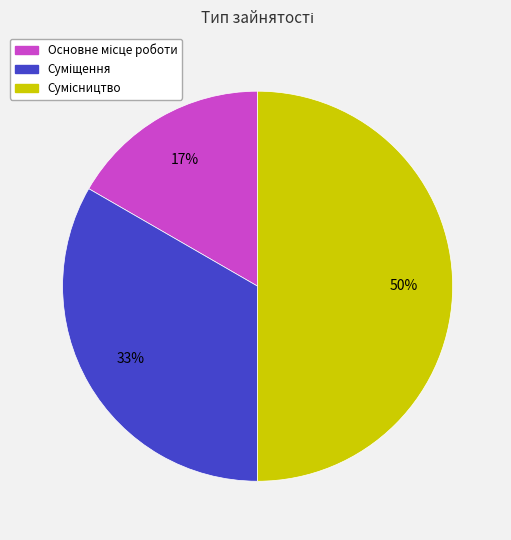

To the nearest percent, what is the difference between the largest and smallest slice percentages?

33%